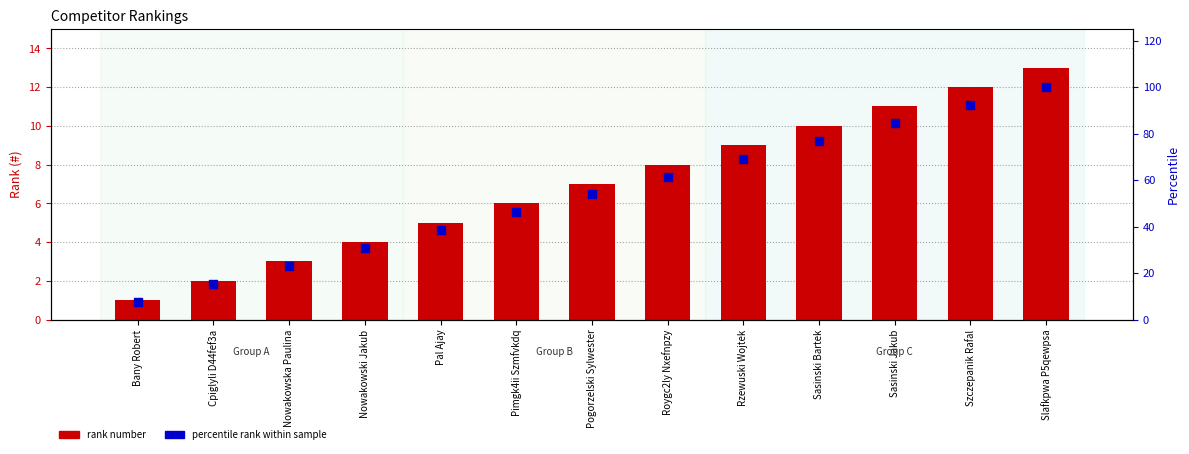

What is the total value across all series at Pogorzelski Sylwester?

60.8